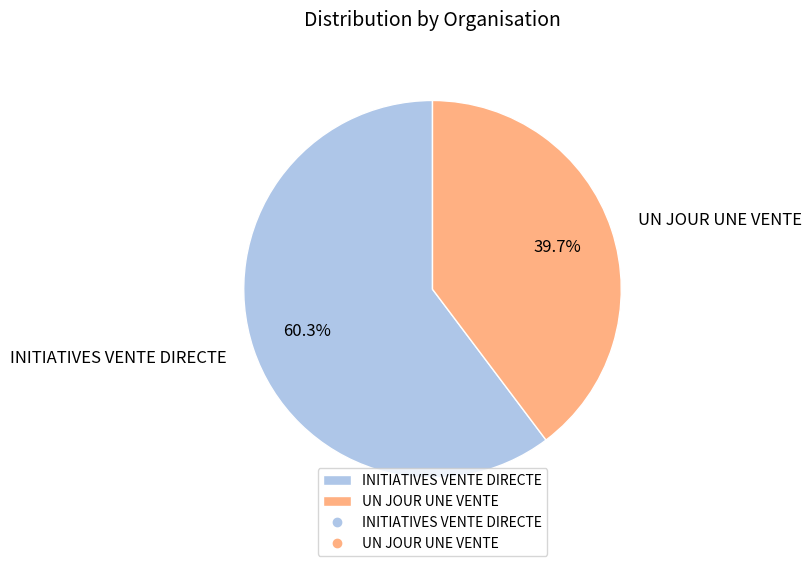

What percentage do UN JOUR UNE VENTE and INITIATIVES VENTE DIRECTE together represent?

100.0%